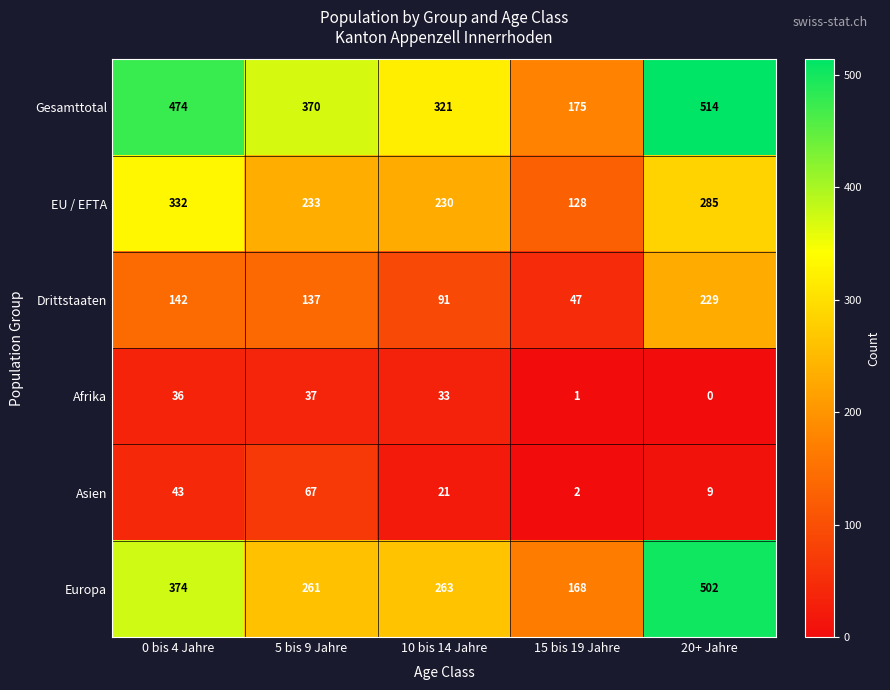

Which label corresponds to the largest value in the chart?

20+ Jahre